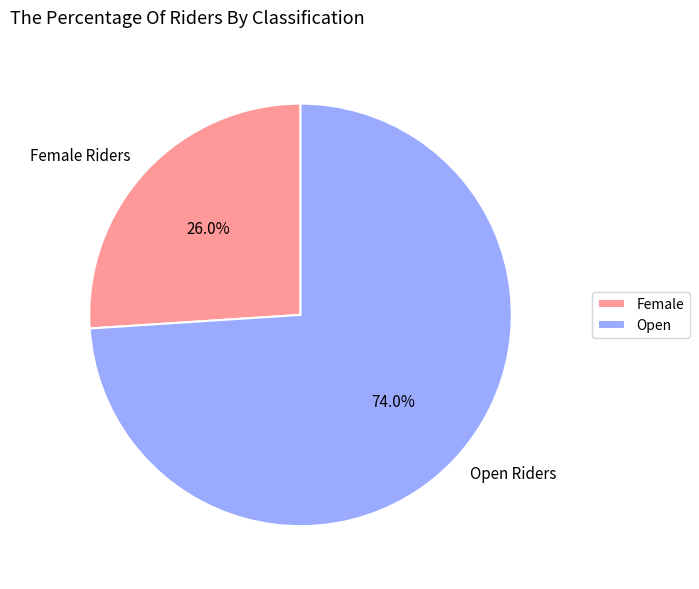

How many segments does this pie chart have?

2